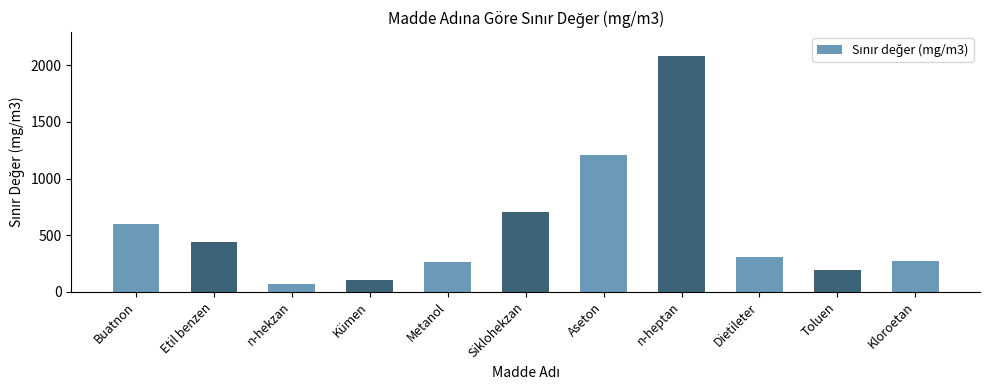

What is the value of the 8th bar from the left?

2085